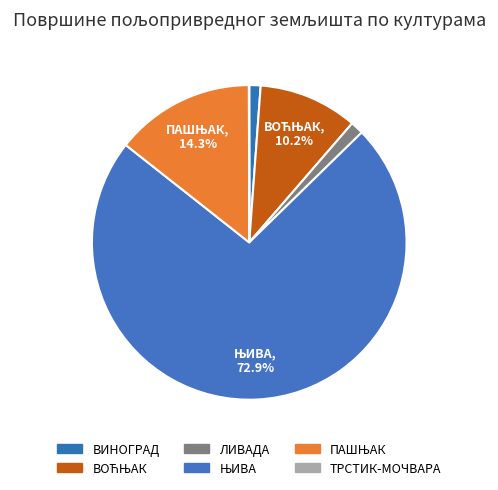

To the nearest percent, what is the combined percentage of ТРСТИК-МОЧВАРА and ПАШЊАК?

14%